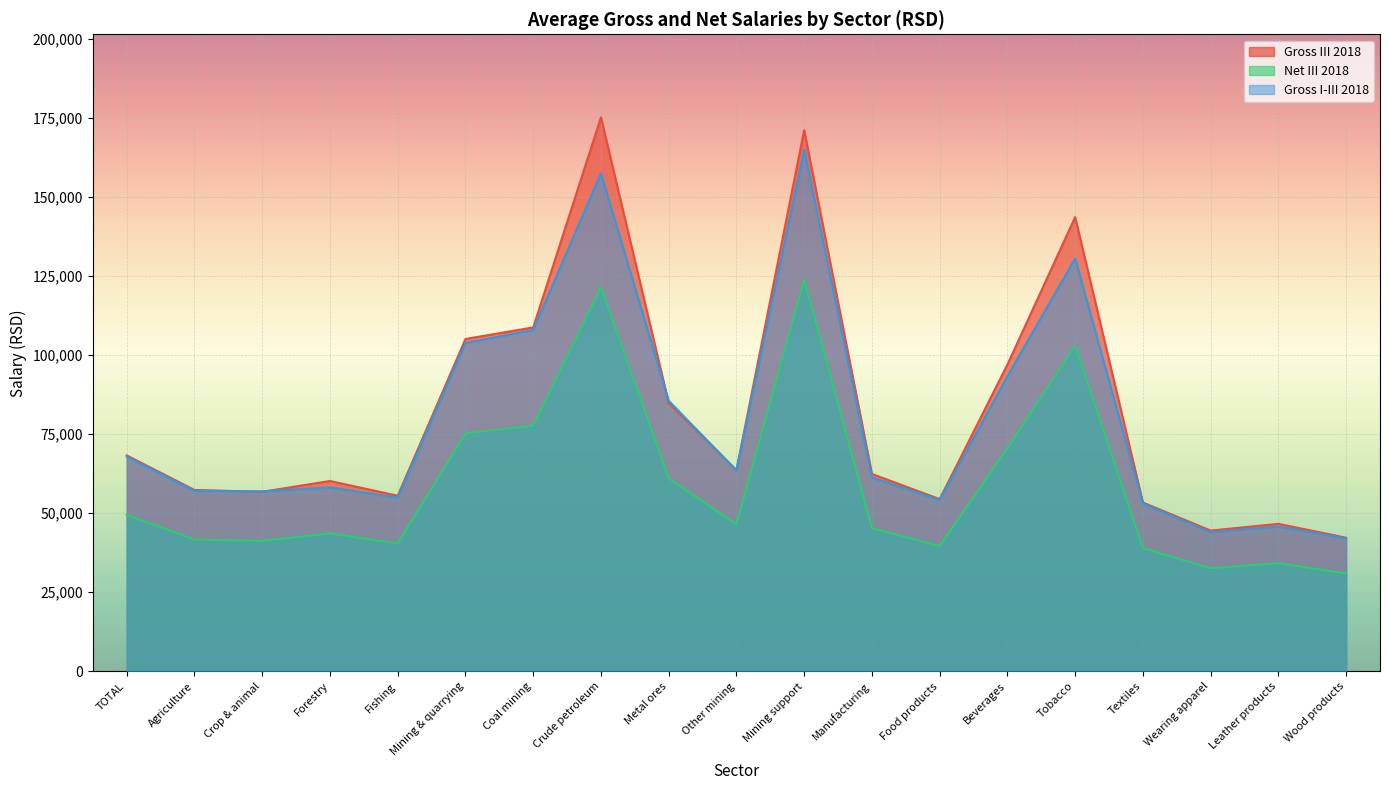

Does the chart display data point markers on the line(s)?

No